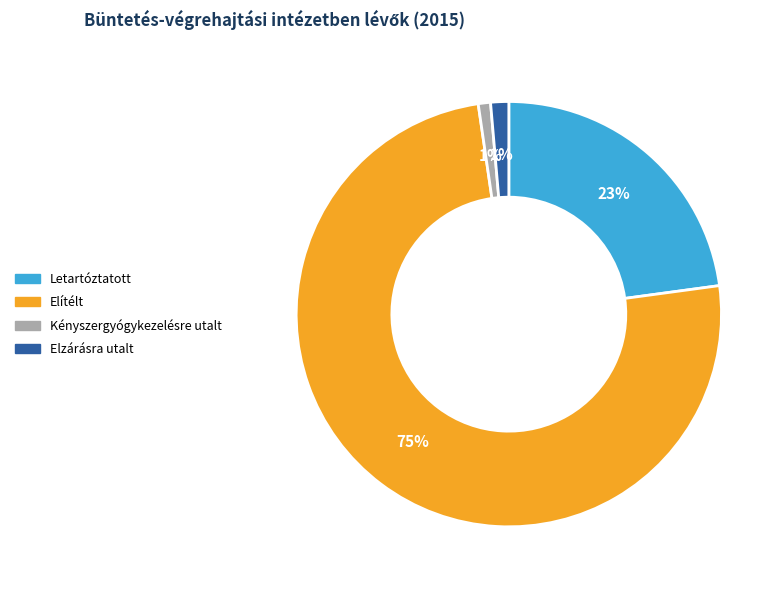

What percentage is the Elítélt slice, to the nearest percent?

75%